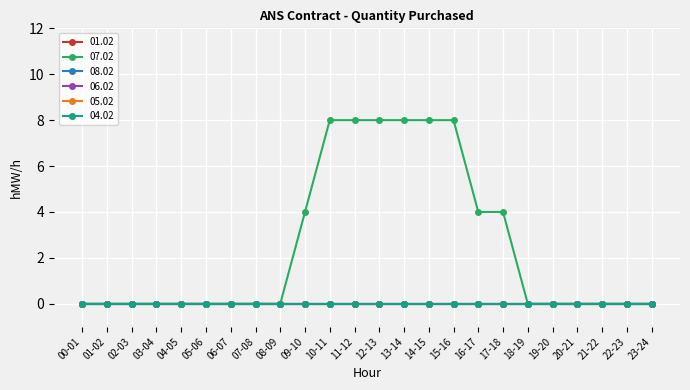

How many lines are shown in the chart?

6